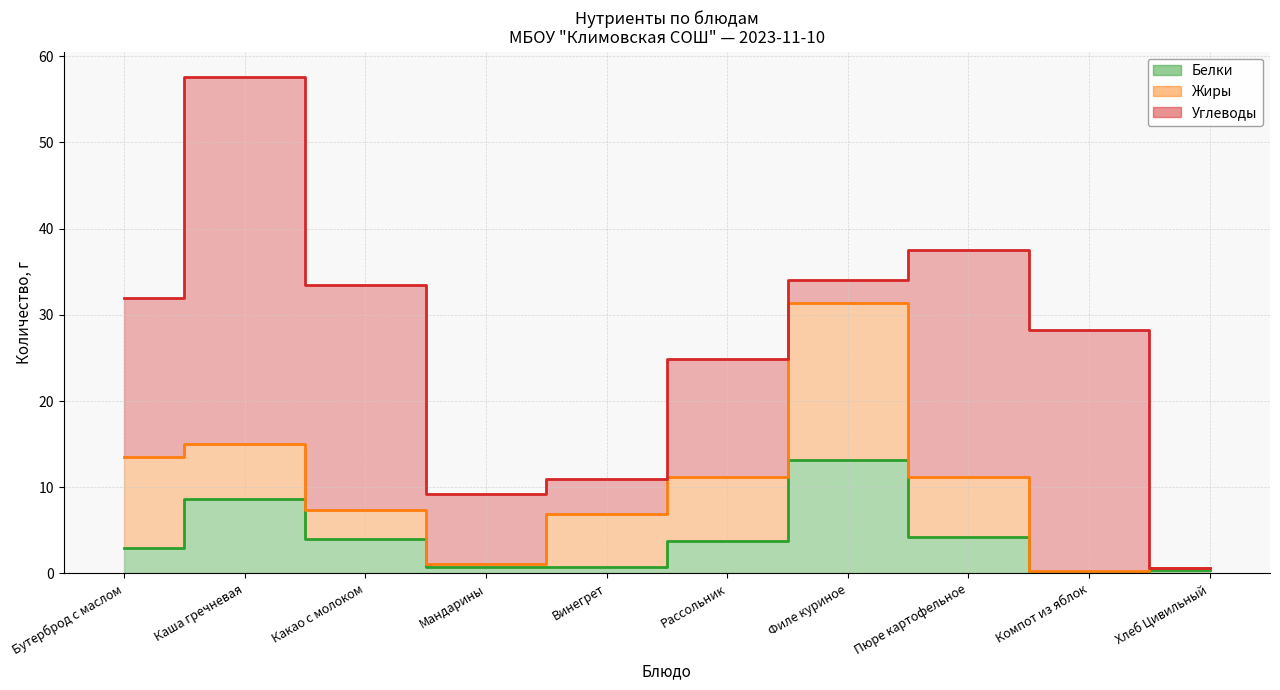

What is the maximum value for Углеводы?

42.6